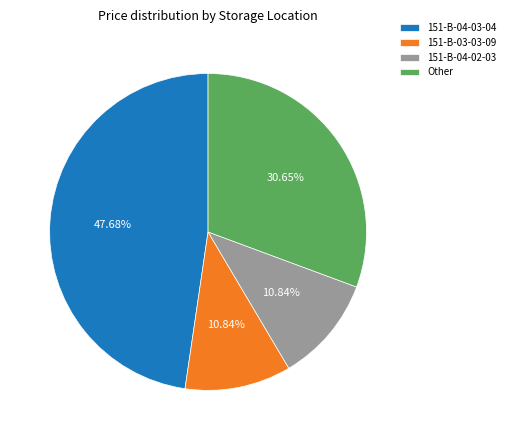

Count the number of slices in the pie.

4